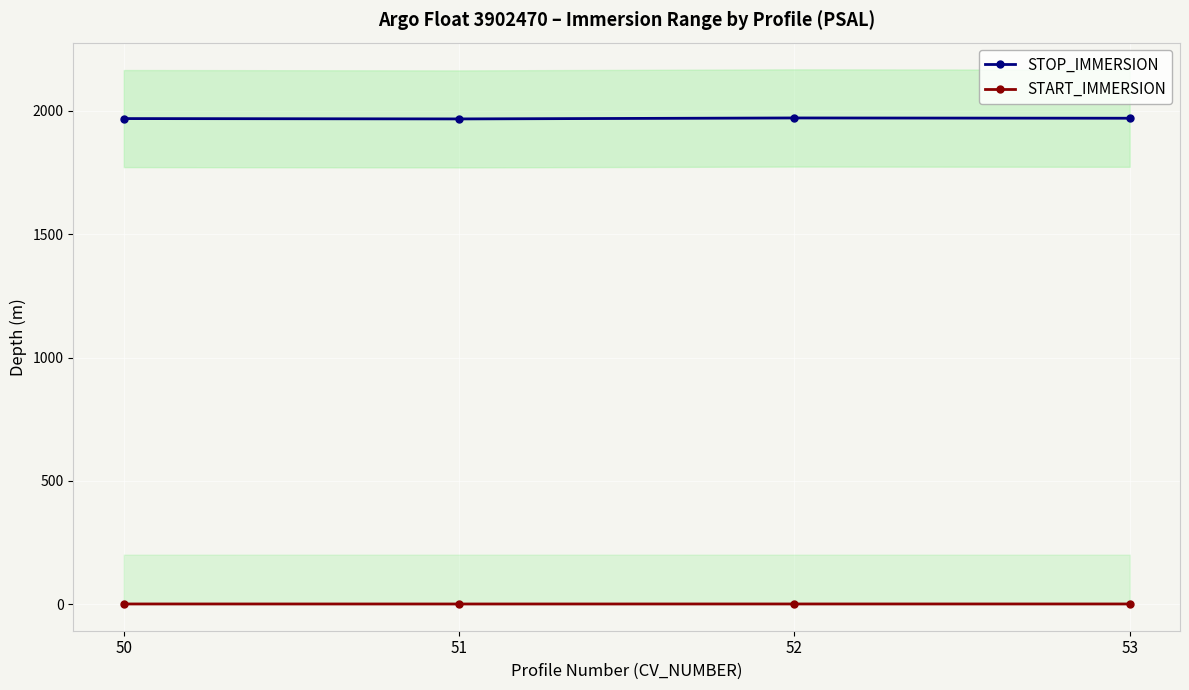

What is the spread (max minus min) of values at 50?

1968.9